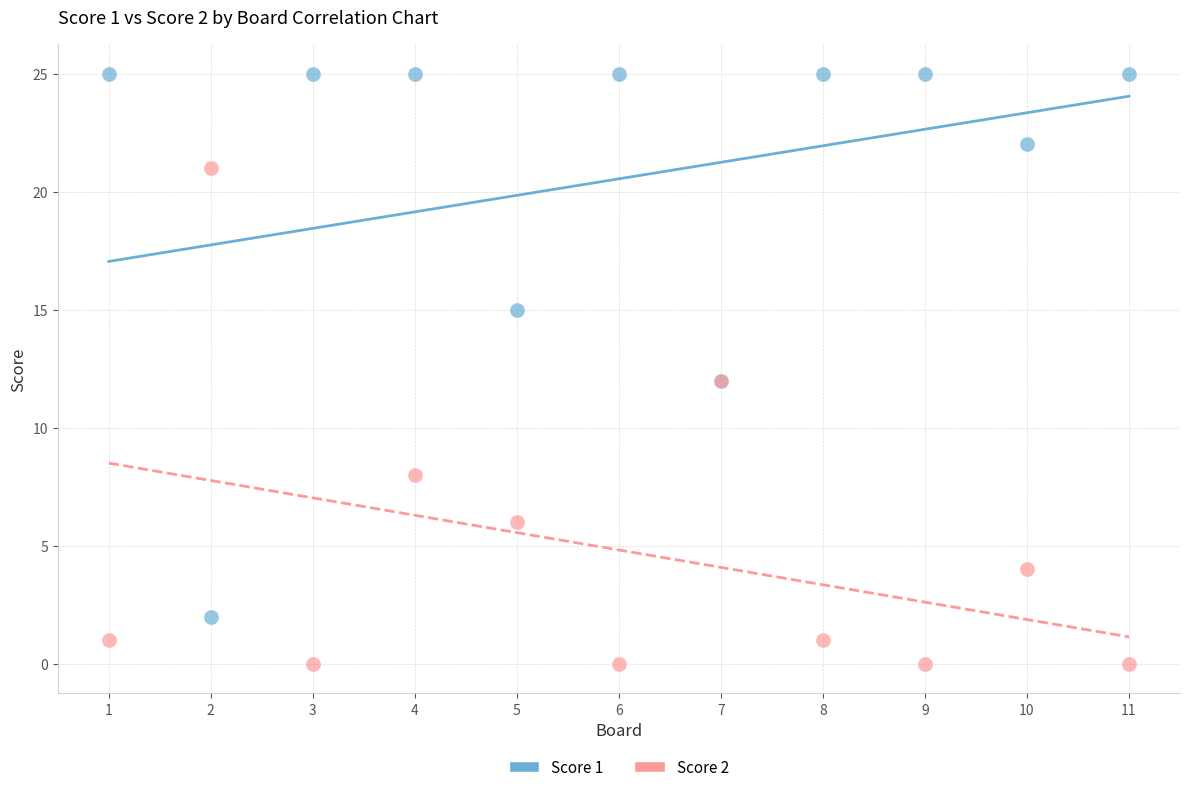

What are all the series names shown in the legend?

Score 1, Score 2